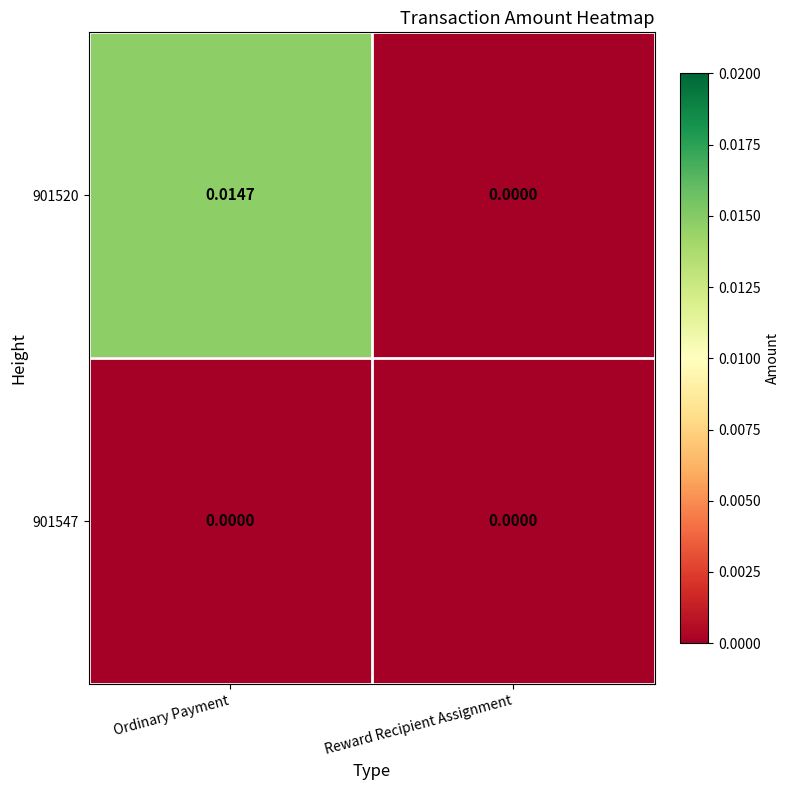

At which label is 901520 closest to 0?

Reward Recipient Assignment